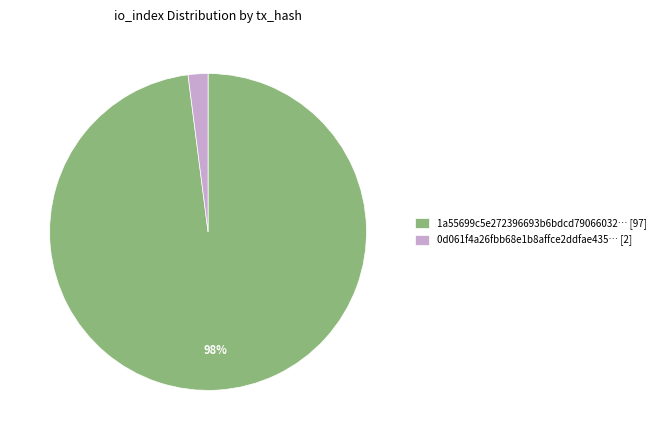

Count the number of slices in the pie.

2